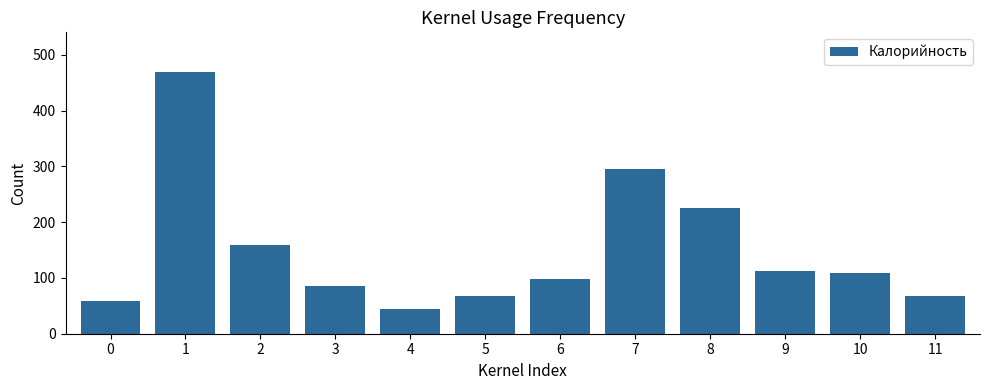

True or false: the data shows 58.2 at 0.

True